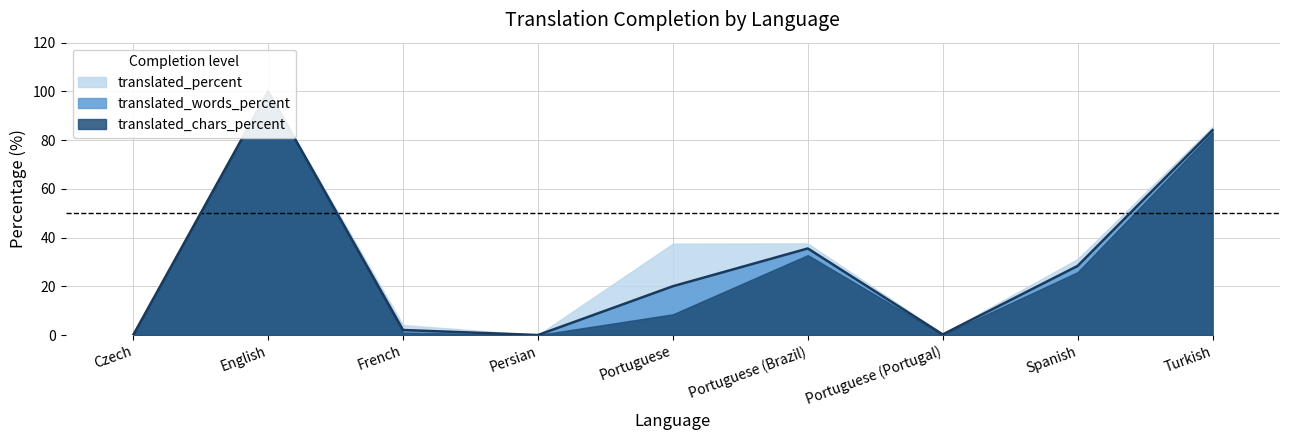

Where does the translated_words_percent series first go above 8?

English